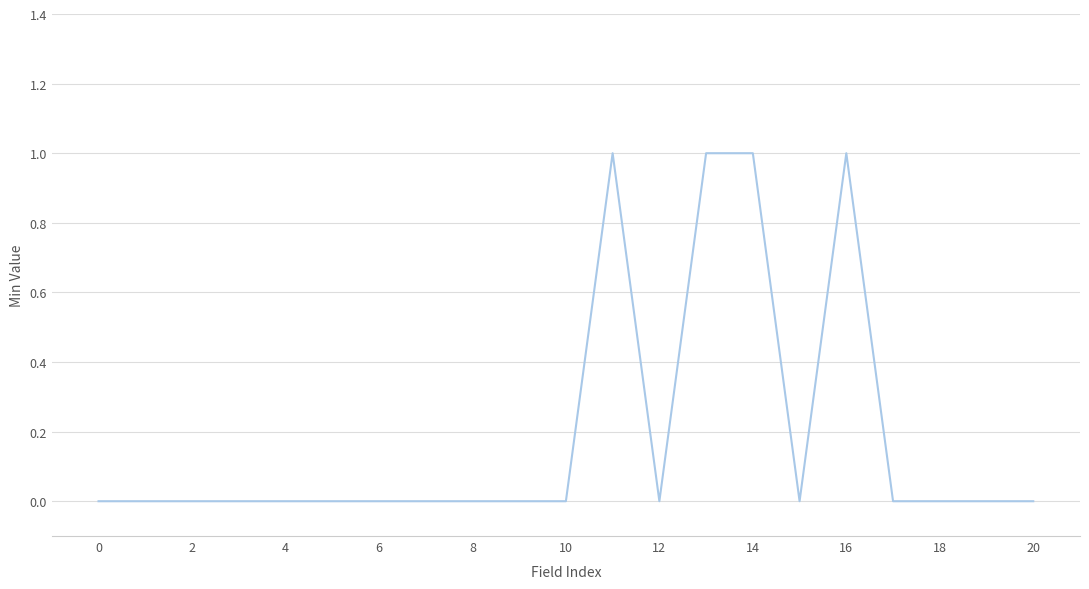

What is the difference between the second highest and minimum values?

1